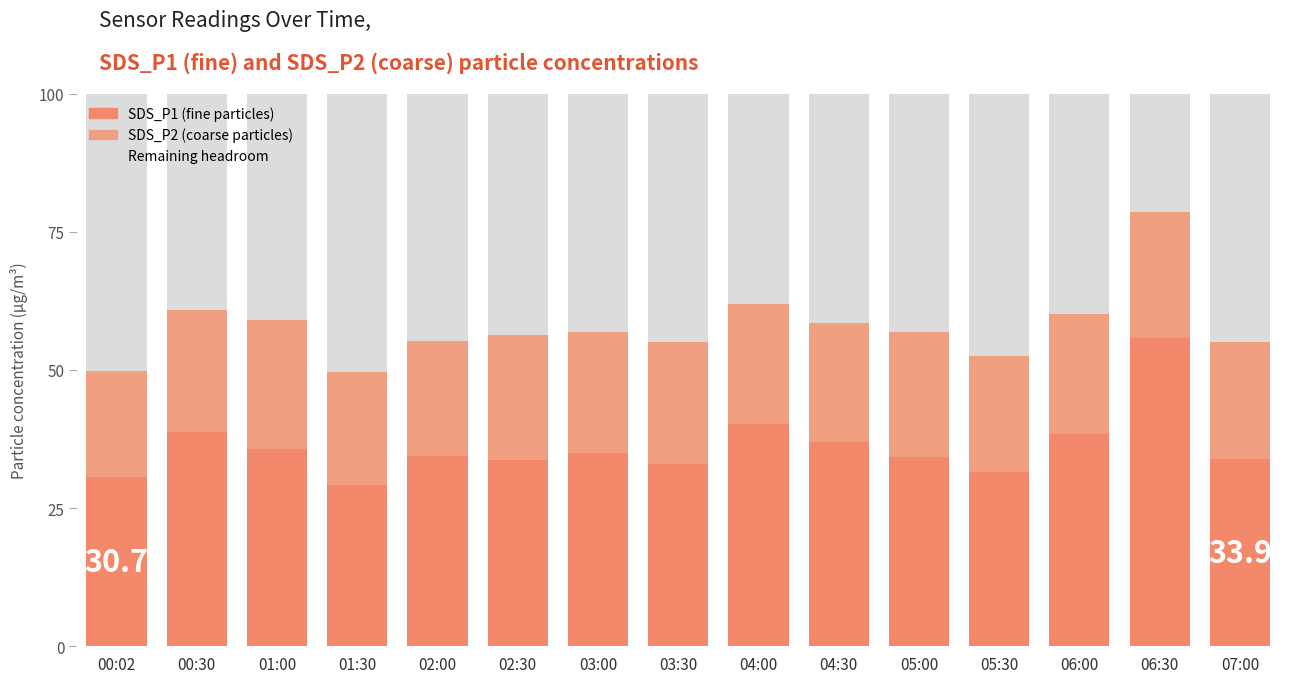

At which label does SDS_P1 reach its peak?

06:30